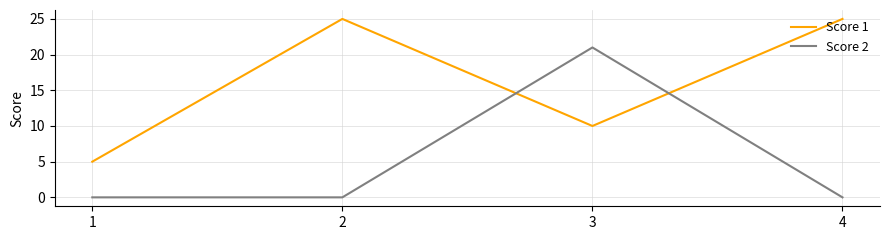

What is the maximum value for Score 2?

21